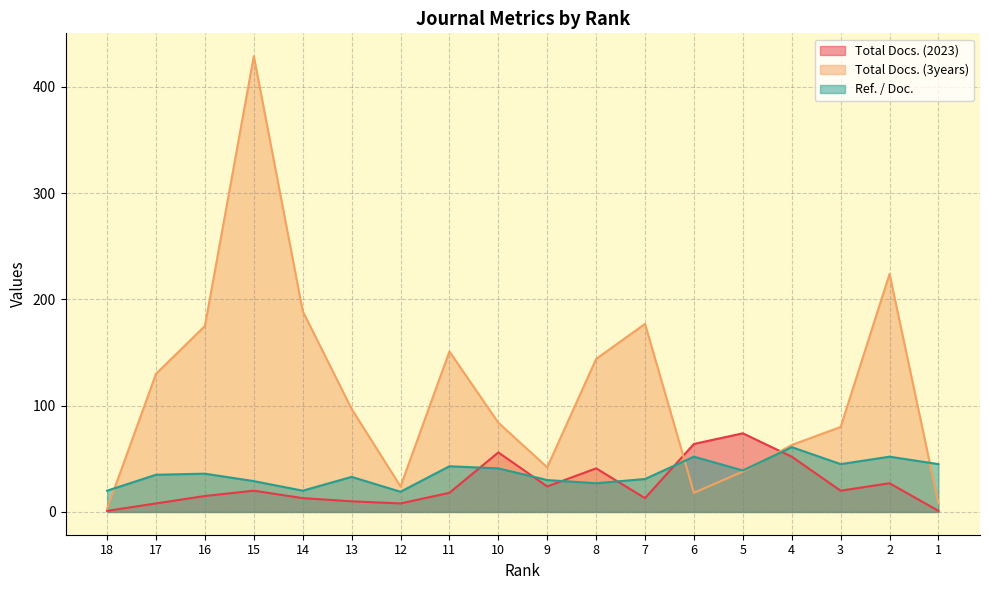

The Total Docs. (2023) series shows 128 at 5. True or false?

False